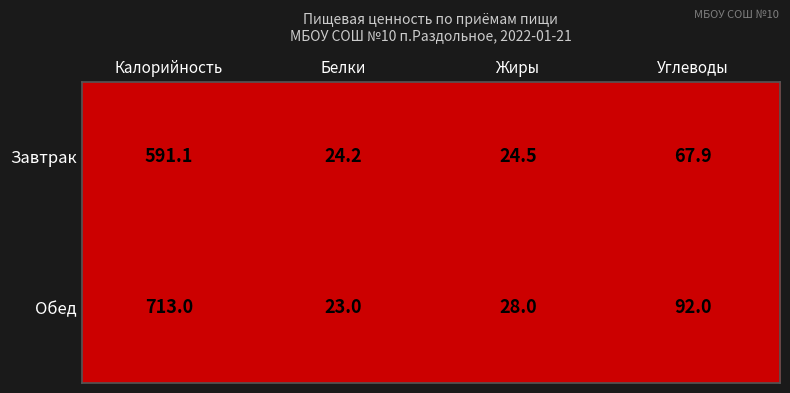

What is the total value across all series at Углеводы?

159.9